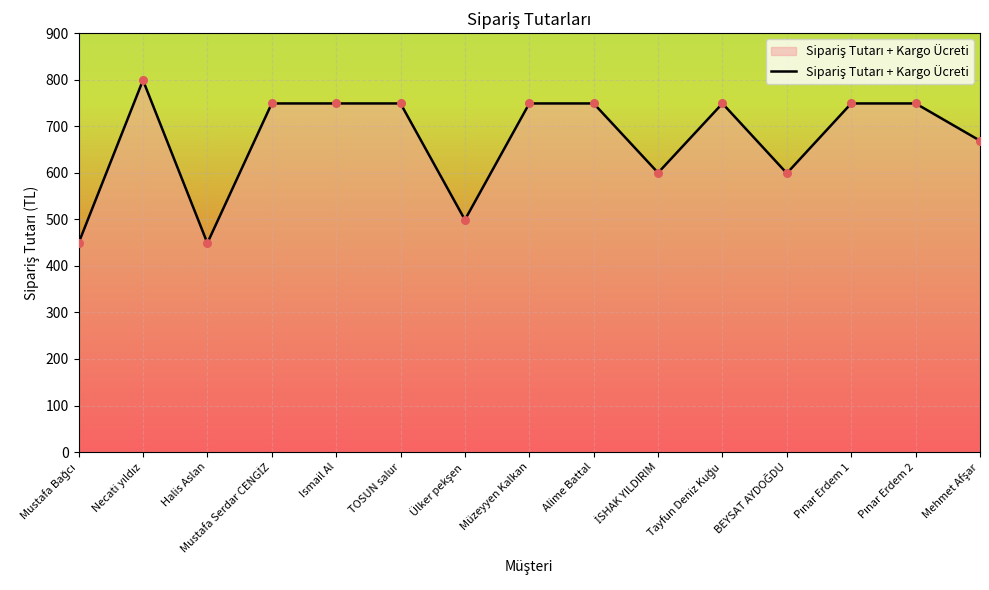

What is the minimum value shown in the chart?

449